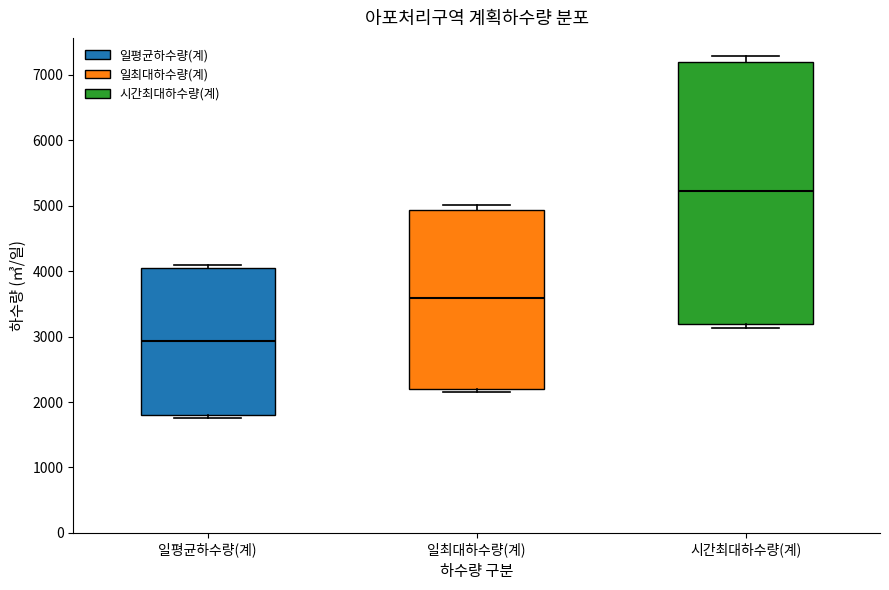

Reading left to right, read every box against the y-axis: the position of its median line, the range the box covers, and the ends of its whiskers. The values are not printed on the chart, so give them approximately, as read against the axis.

일평균하수량(계): median 2900, box 1800 to 4000, whiskers 1800 (just below the box's lower edge) to 4100
일최대하수량(계): median 3600, box 2200 to 4900, whiskers 2200 (just below the box's lower edge) to 5000
시간최대하수량(계): median 5200, box 3200 to 7200, whiskers 3100 to 7300